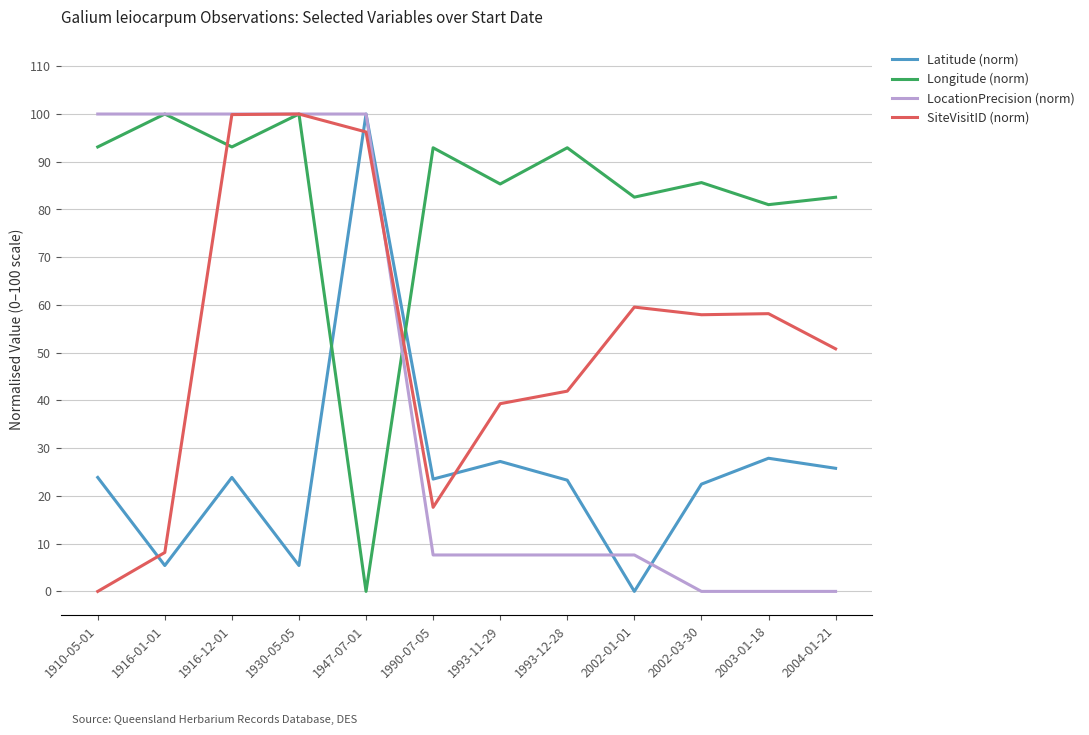

What is the difference between the maximum and minimum values in the SiteVisitID (norm) series?

100.0